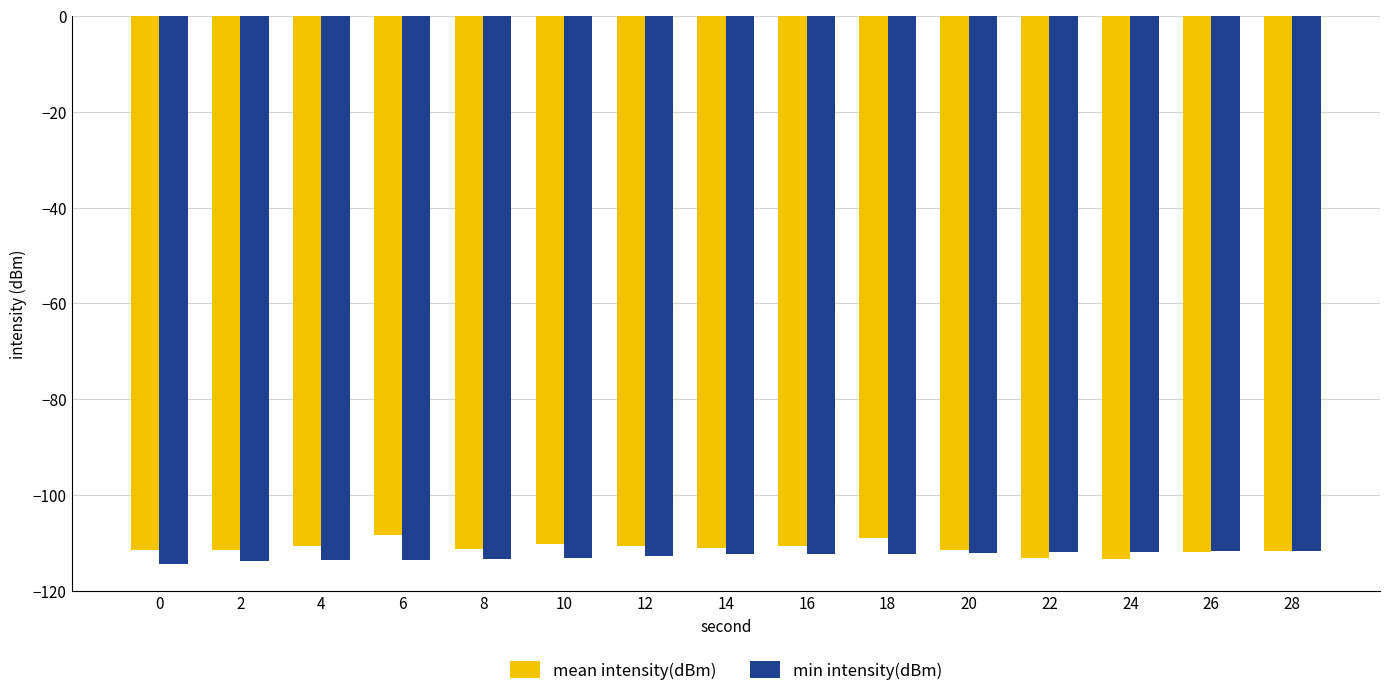

What value does the min intensity(dBm) series have at 28?

-111.7